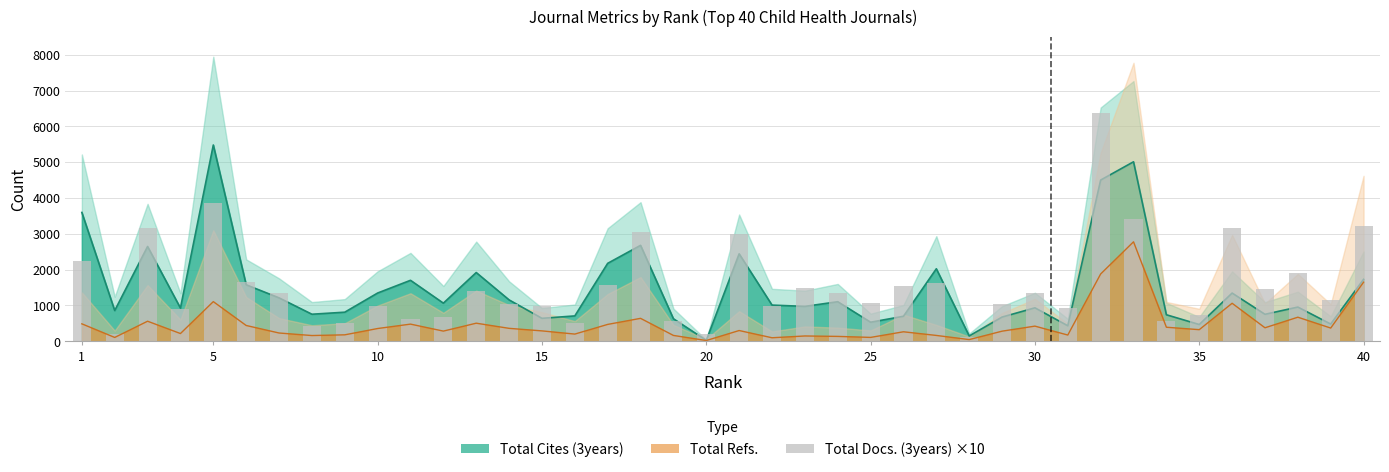

What is the greatest value displayed?

6370